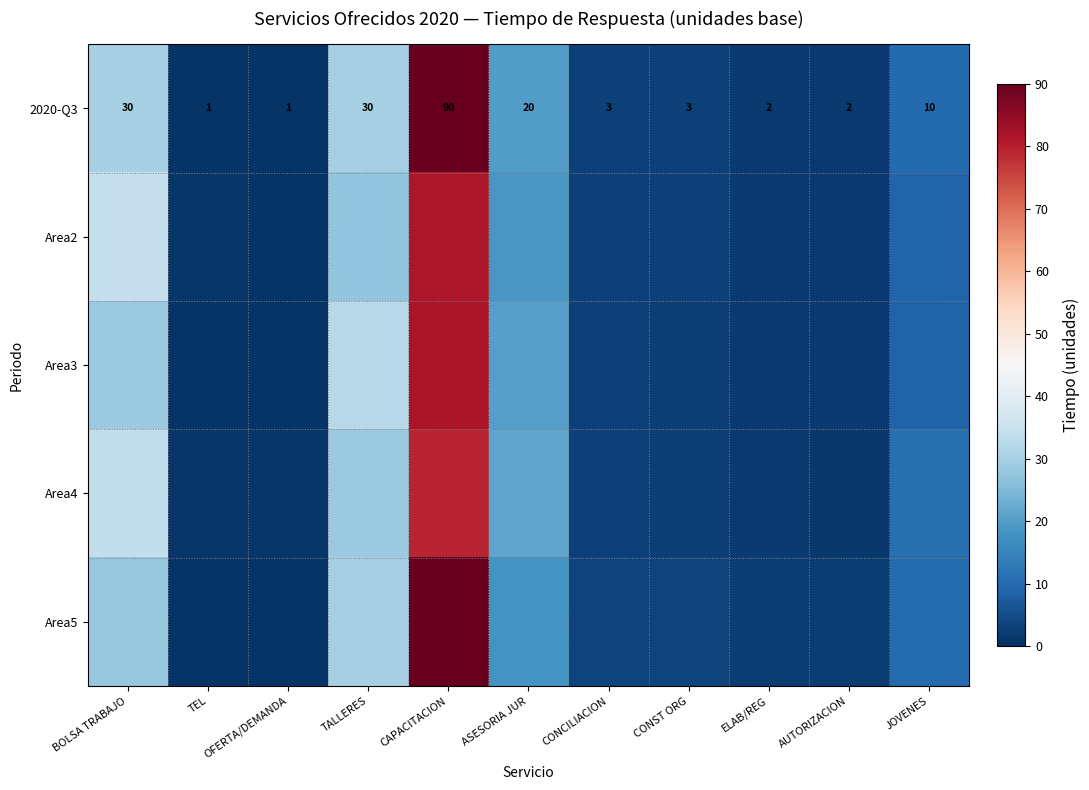

Which category has the highest value in the 2020-Q3 series?

CAPACITACION